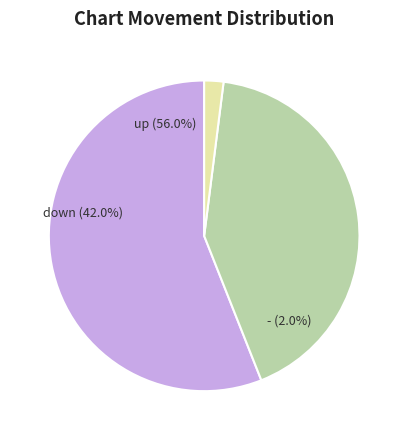

To the nearest percent, what is the average slice percentage?

33%